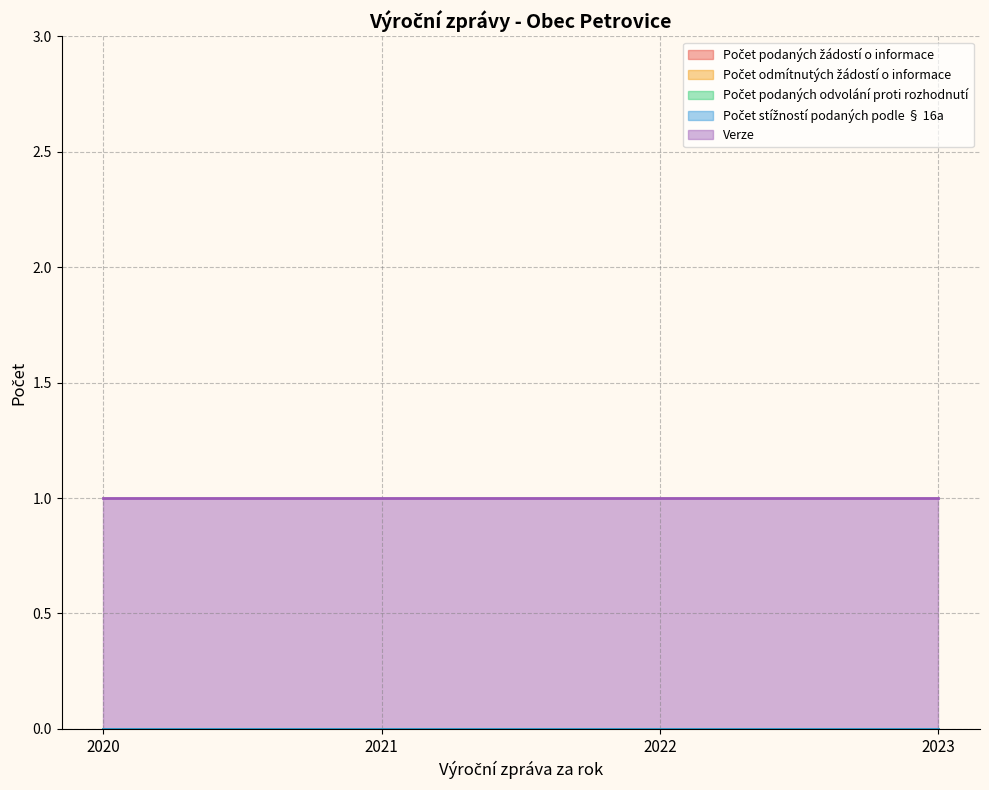

At which category does the chart reach its peak across all series?

2020